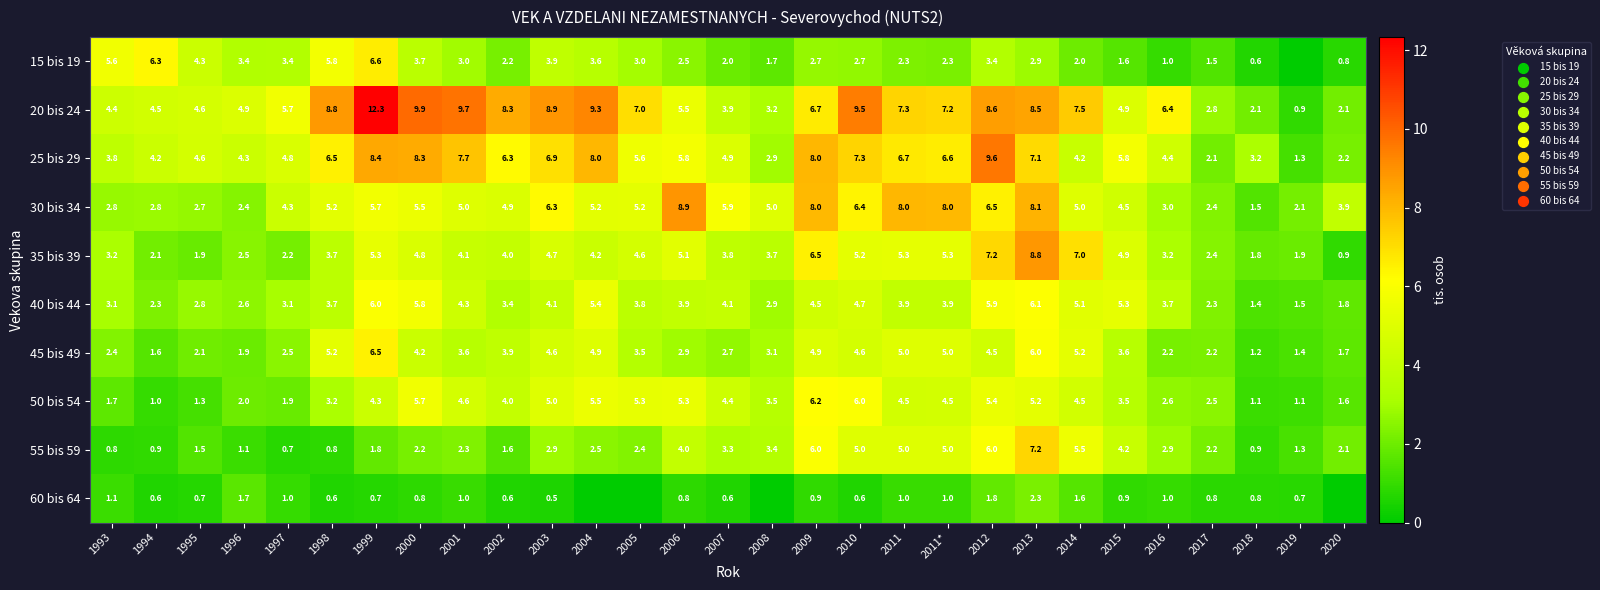

Is the value of 45 bis 49 at 1993 greater than the value of 55 bis 59 at 2007?

No